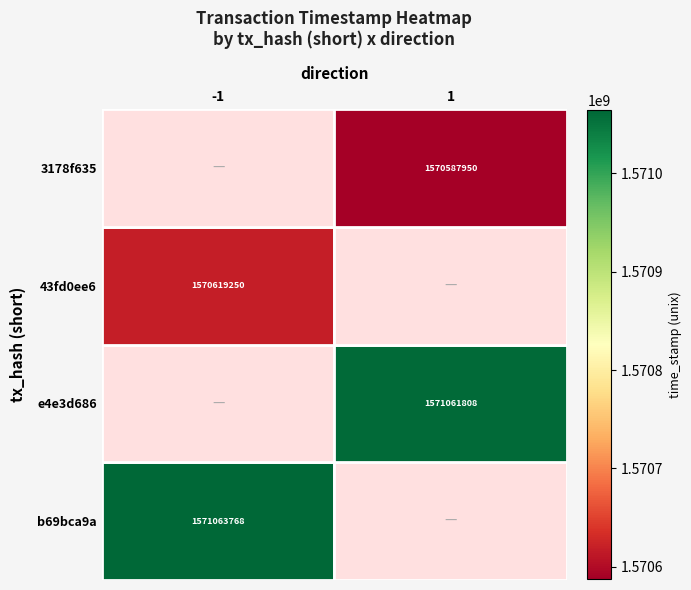

What is the minimum value shown in the chart?

1570587950